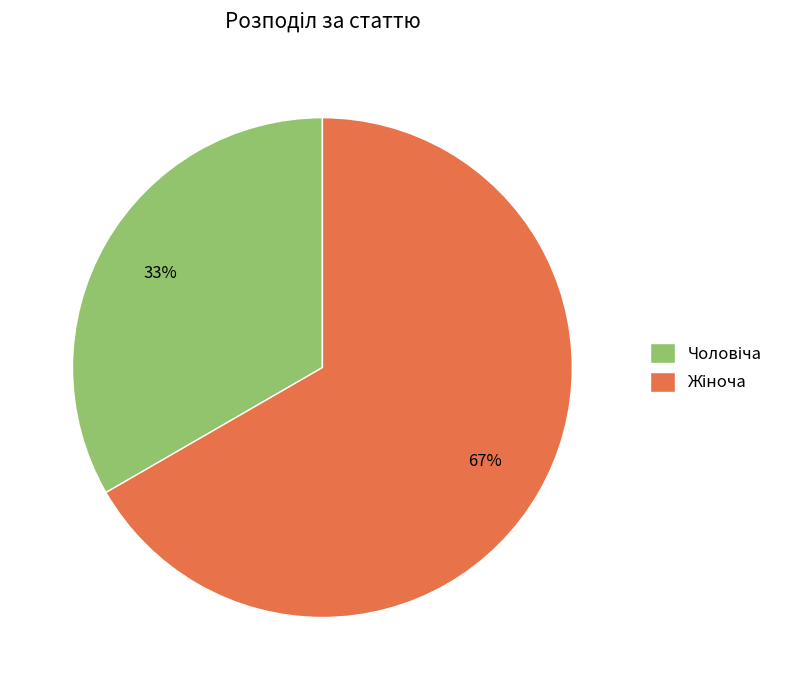

To the nearest percent, what is the average slice percentage?

50%